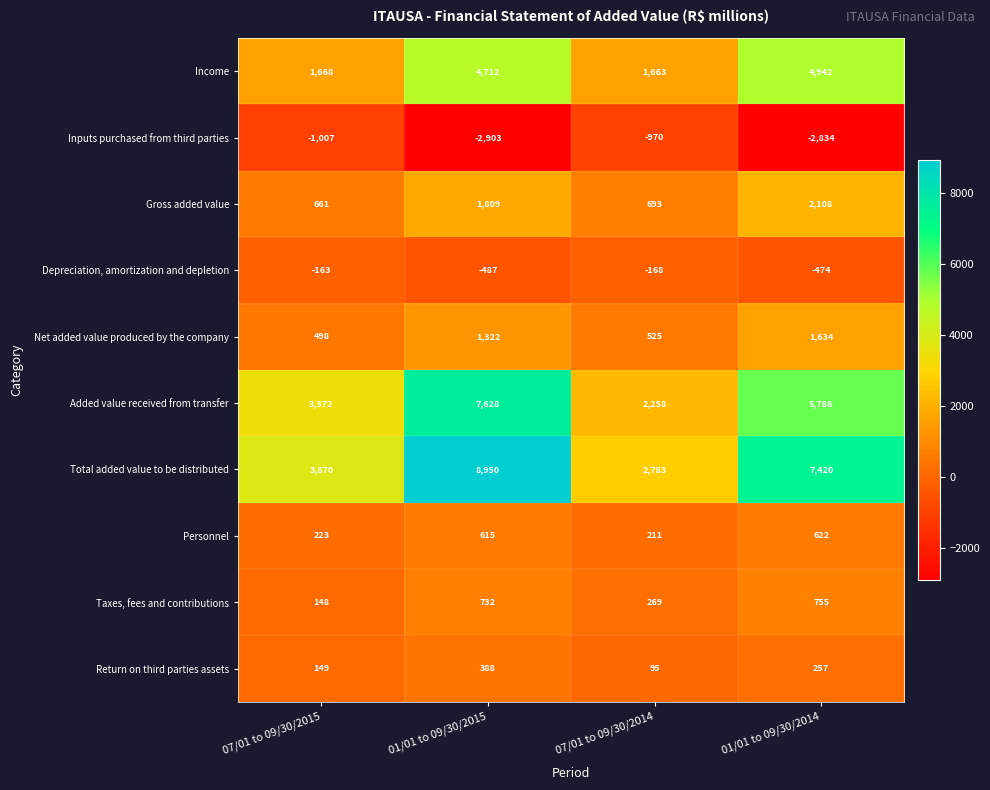

The value of Income at 01/01 to 09/30/2015 is 1342. True or false?

False